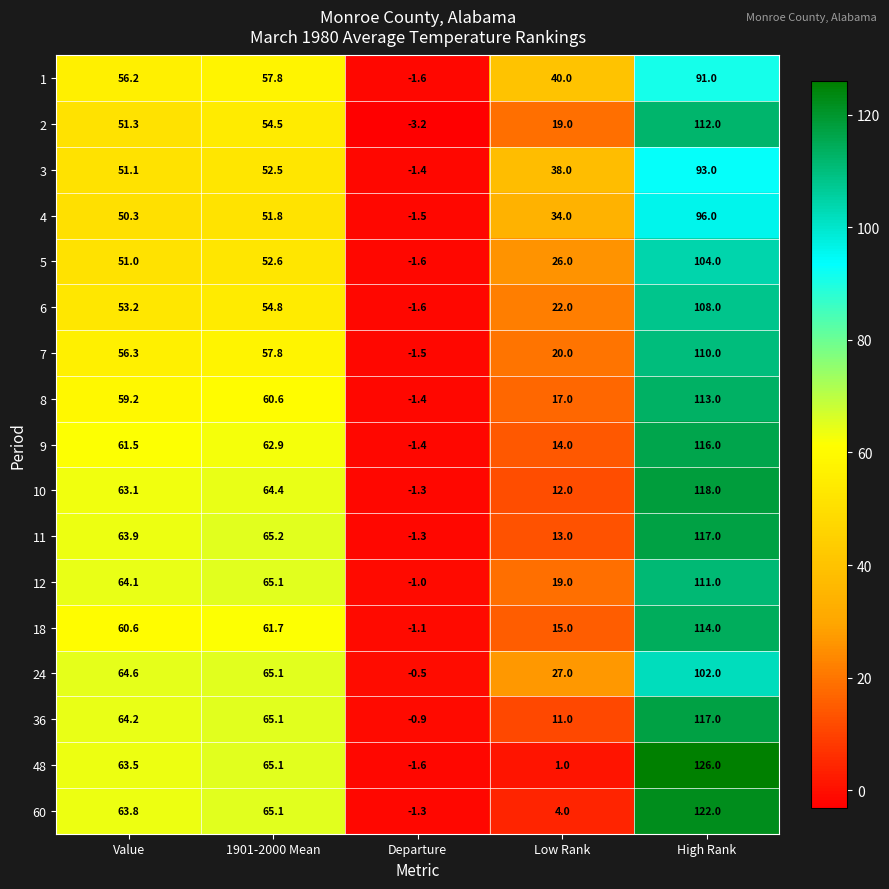

Is it true that 1 equals 74.6 at Value?

False